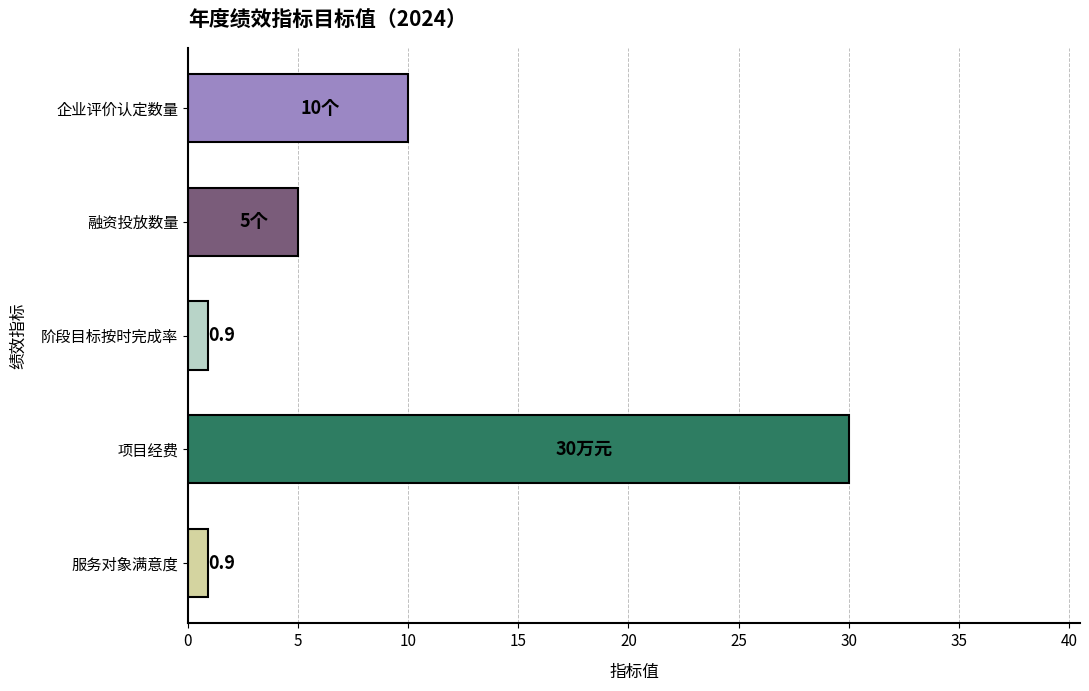

Reading bottom to top, what are all the values shown in this chart?

0.9	30.0	0.9	5.0	10.0